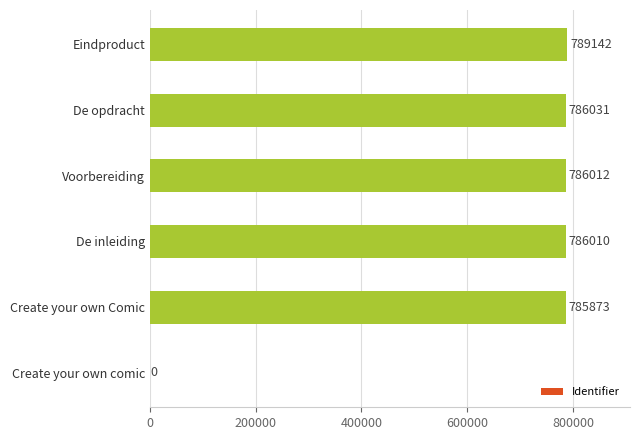

Is it true that the value at De opdracht is 1175032?

False